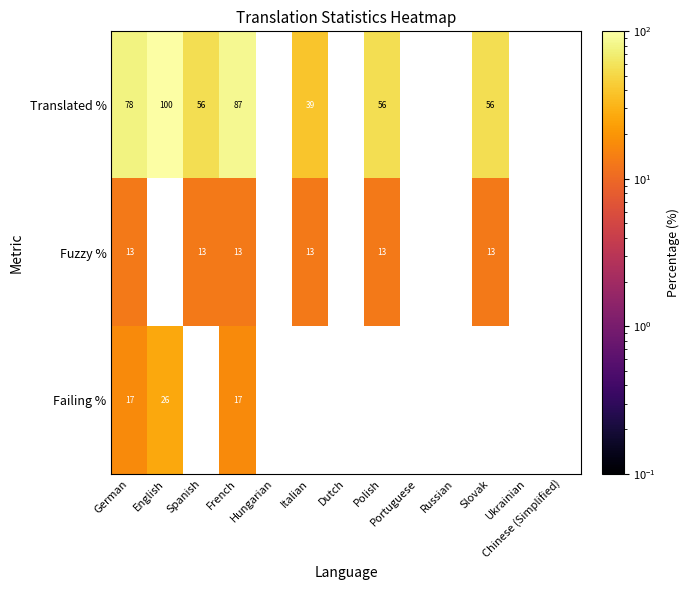

The value of Fuzzy % at Italian is 21.7. True or false?

False